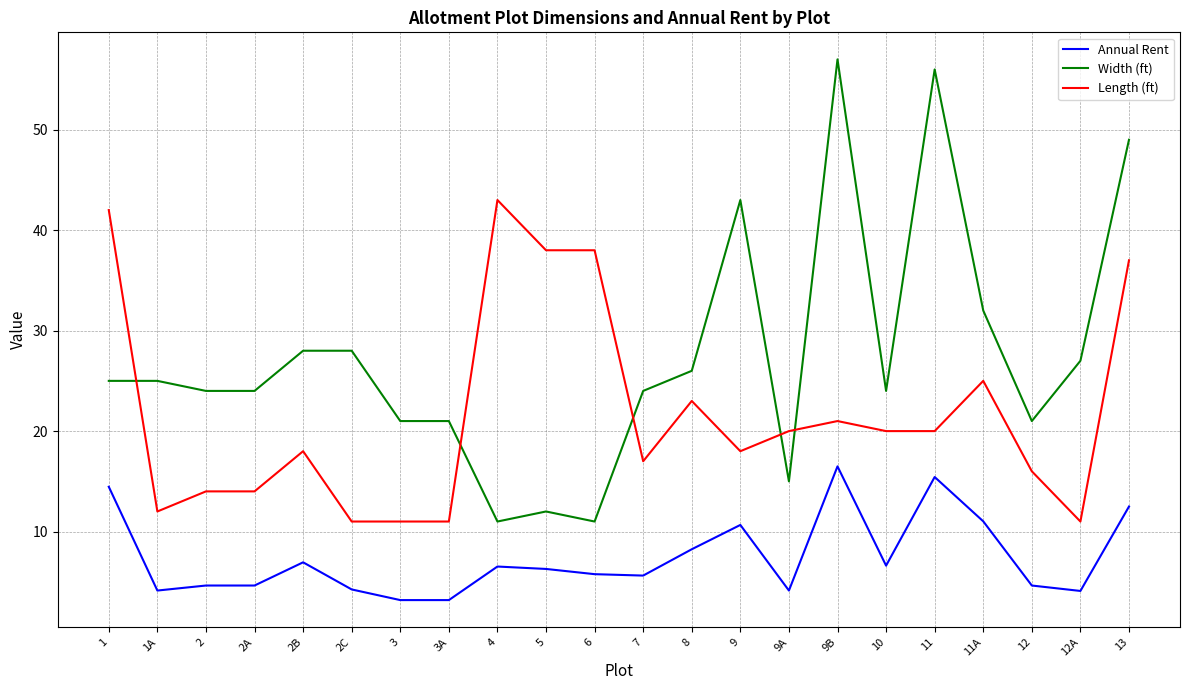

What is the sum of all Width (ft) values?

604.0